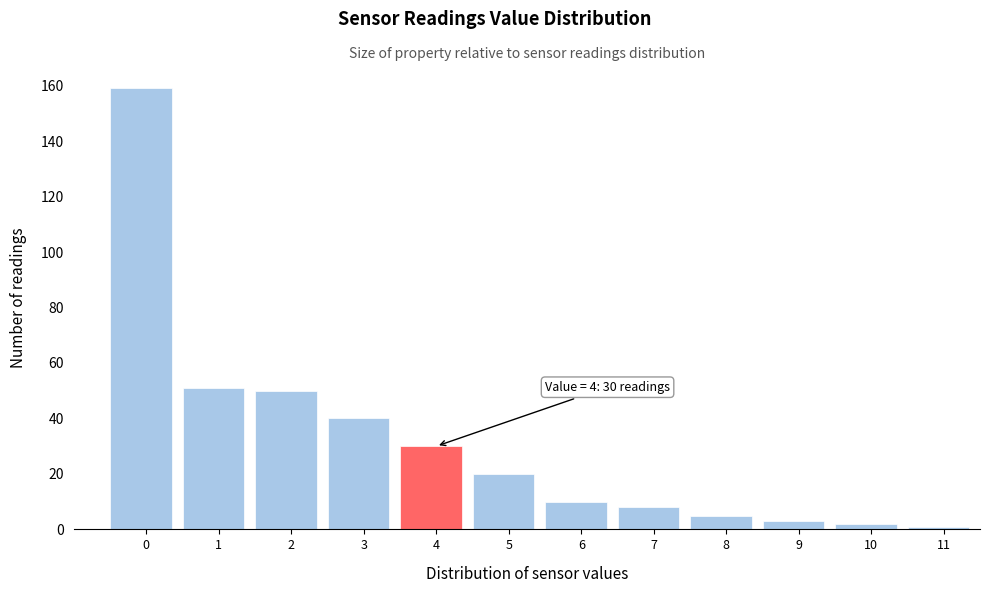

Reading right to left, transcribe all the data shown in this chart.

1	2	3	5	8	10	20	30	40	50	51	159